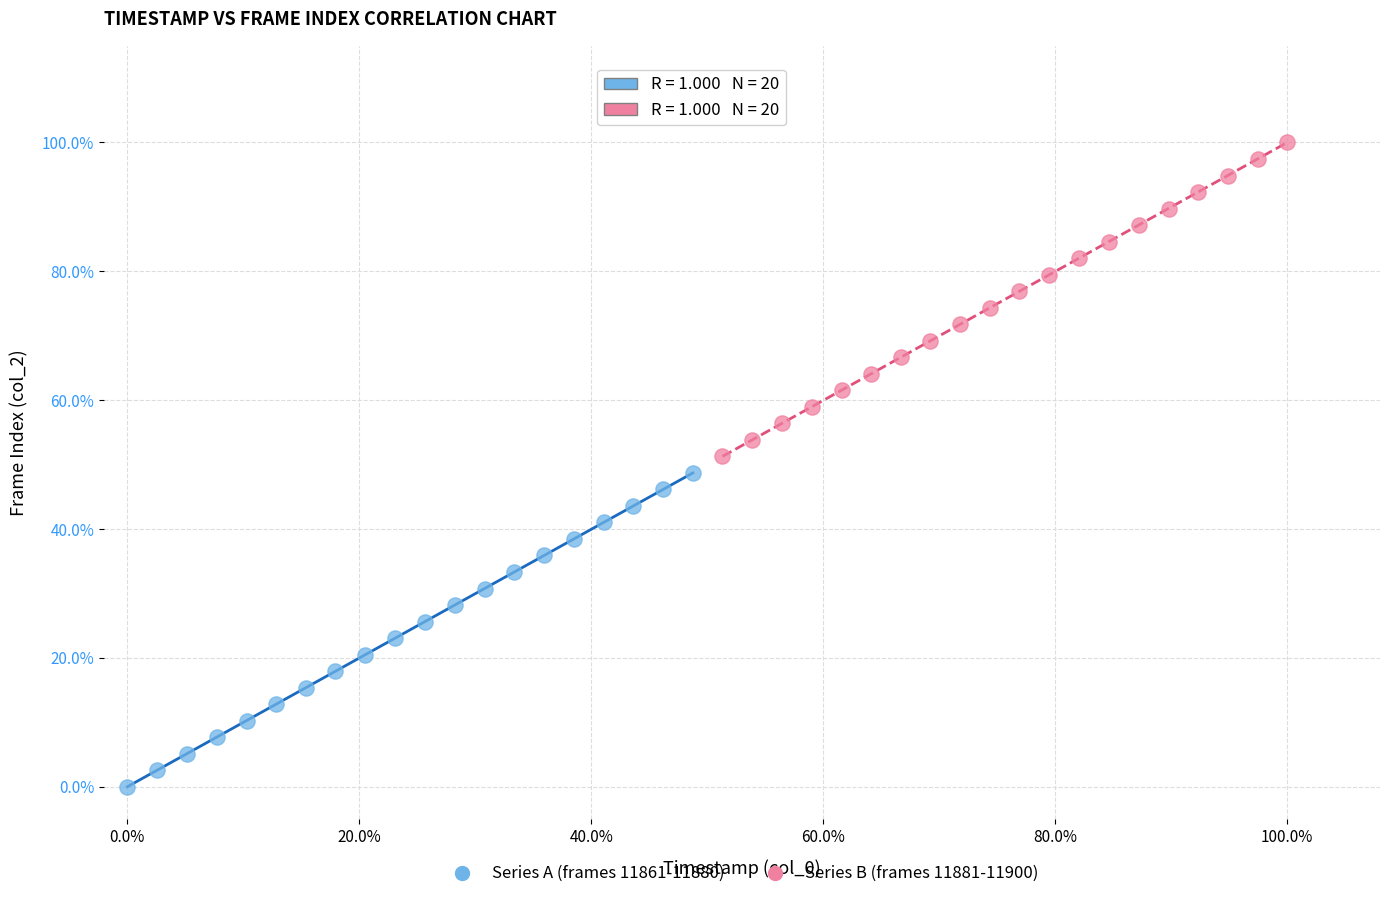

What are all the series names shown in the legend?

Series A (frames 11861-11880), Series B (frames 11881-11900)